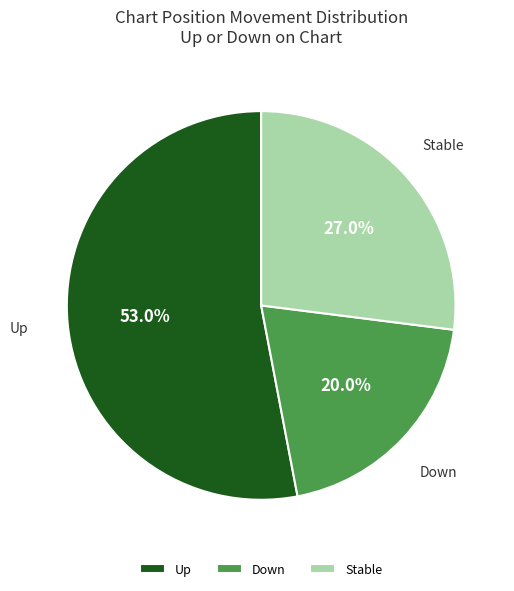

Rank the categories by value from lowest to highest.

Down, Stable, Up